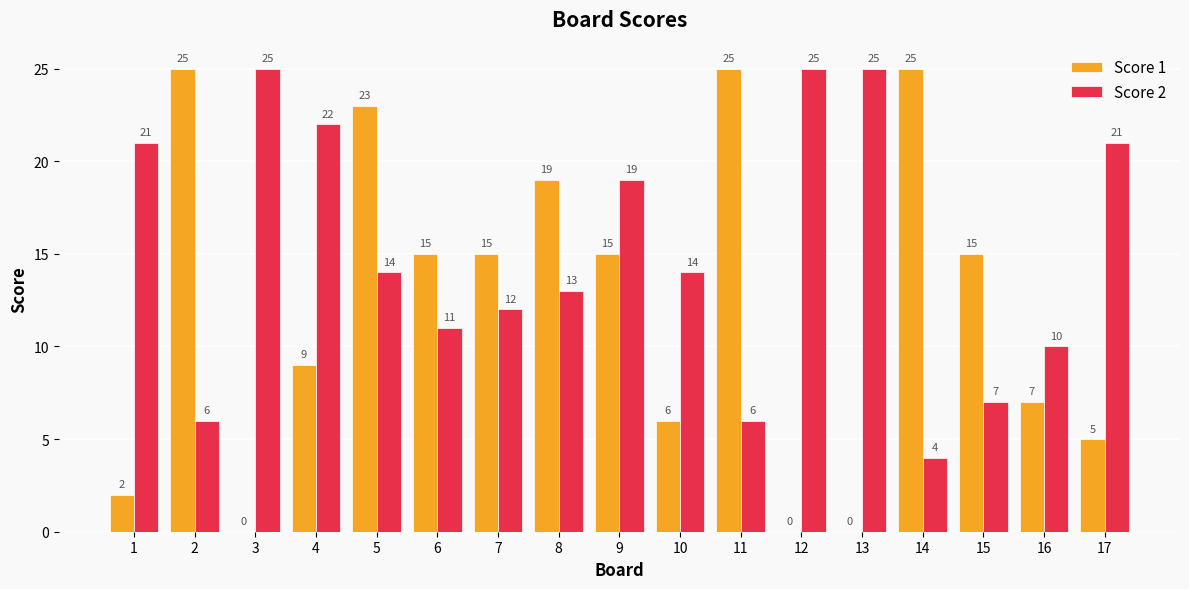

What are all the series names shown in the legend?

Score 1, Score 2